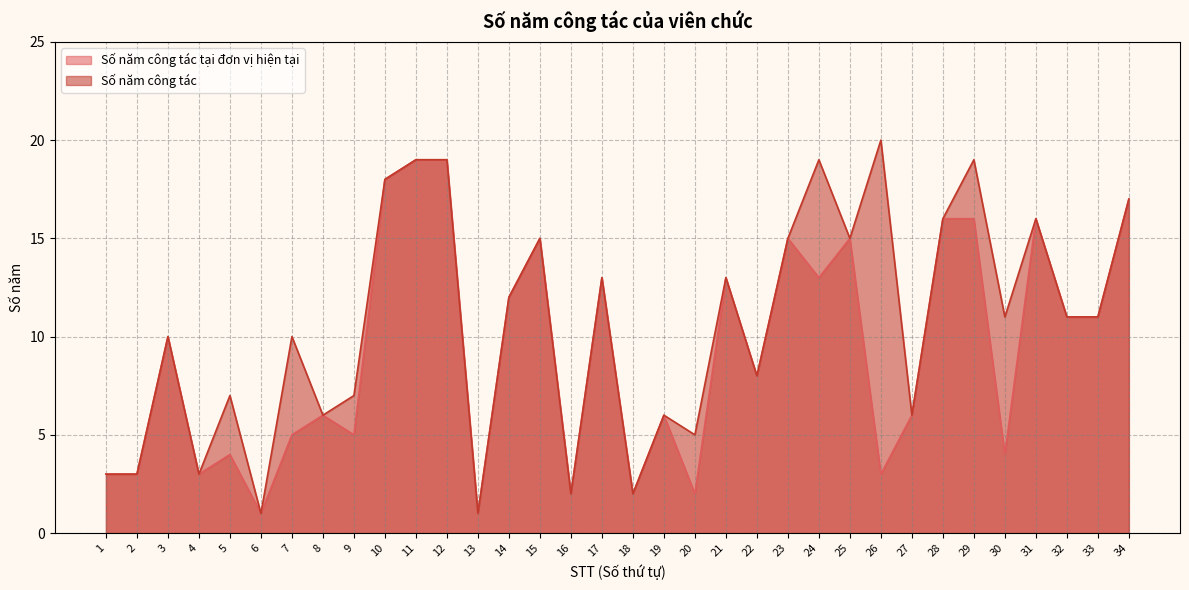

List the labels in order of Số năm công tác tại đơn vị hiện tại value, smallest first.

6, 13, 16, 18, 20, 1, 2, 4, 26, 5, 30, 7, 9, 8, 19, 27, 22, 3, 32, 33, 14, 17, 21, 24, 15, 23, 25, 28, 29, 31, 34, 10, 11, 12